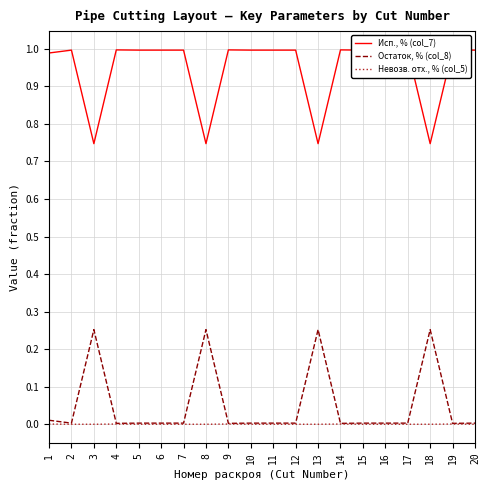

True or false: Исп., % (col_7) and Остаток, % (col_8) intersect in this chart.

False